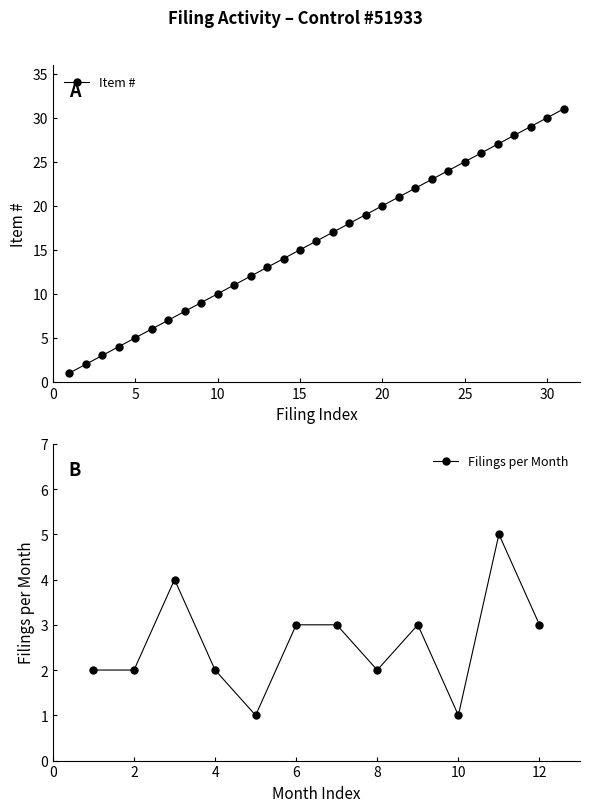

What is the smallest value displayed?

1